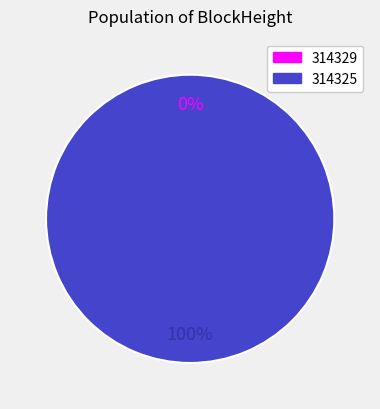

What is the change in value from 314329 to 314325?

+8243